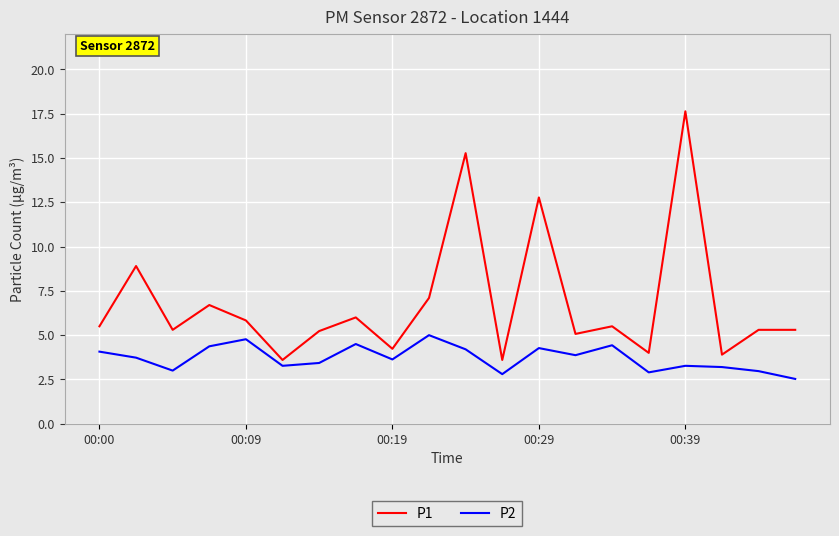

Which series has the largest range (max minus min)?

P1